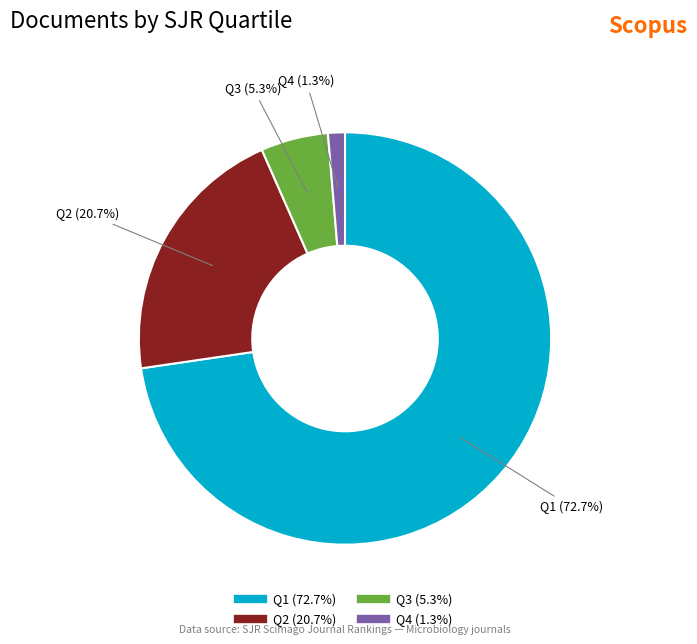

Which slice is the smallest?

Q4